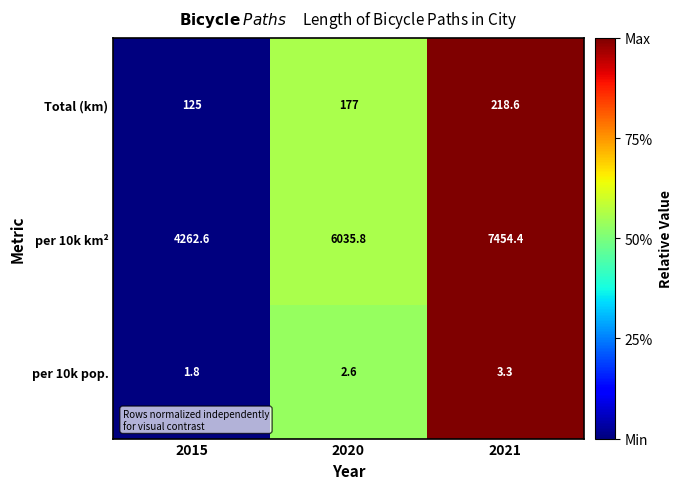

Reading right to left, transcribe all the data shown in this chart.

Total (km): 218.6	177.0	125.0
per 10k km²: 7454.4	6035.8	4262.6
per 10k pop.: 3.3	2.6	1.8